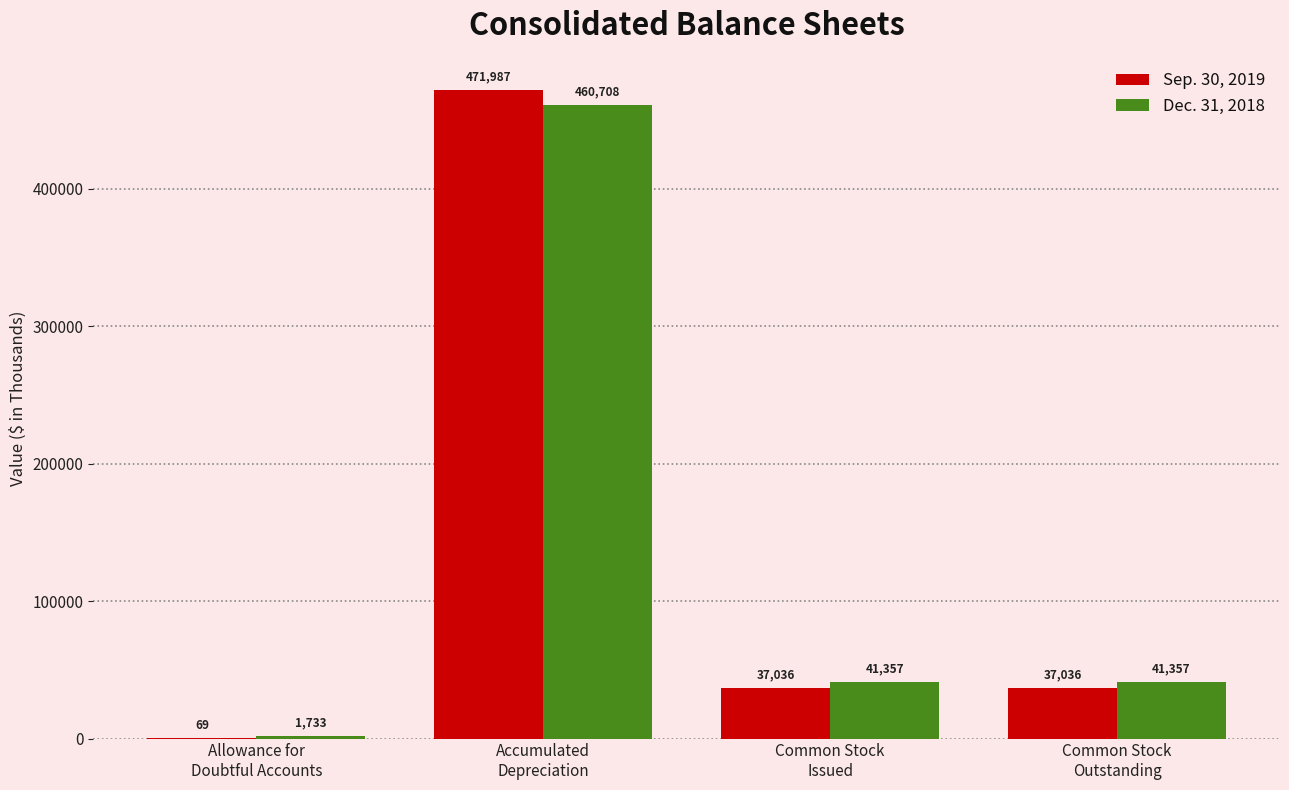

Which series has the widest spread of values?

Sep. 30, 2019